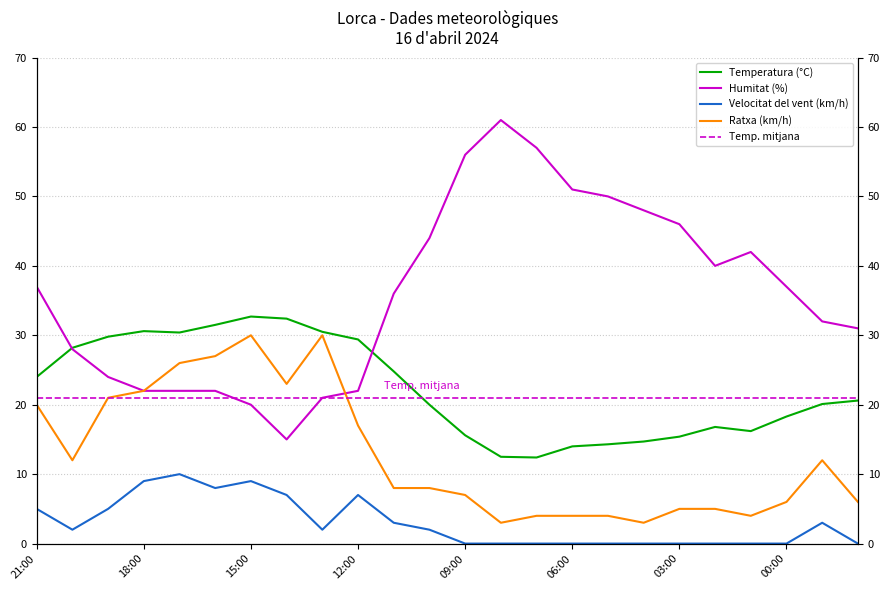

Which series has the largest total across all categories?

Humitat (%)